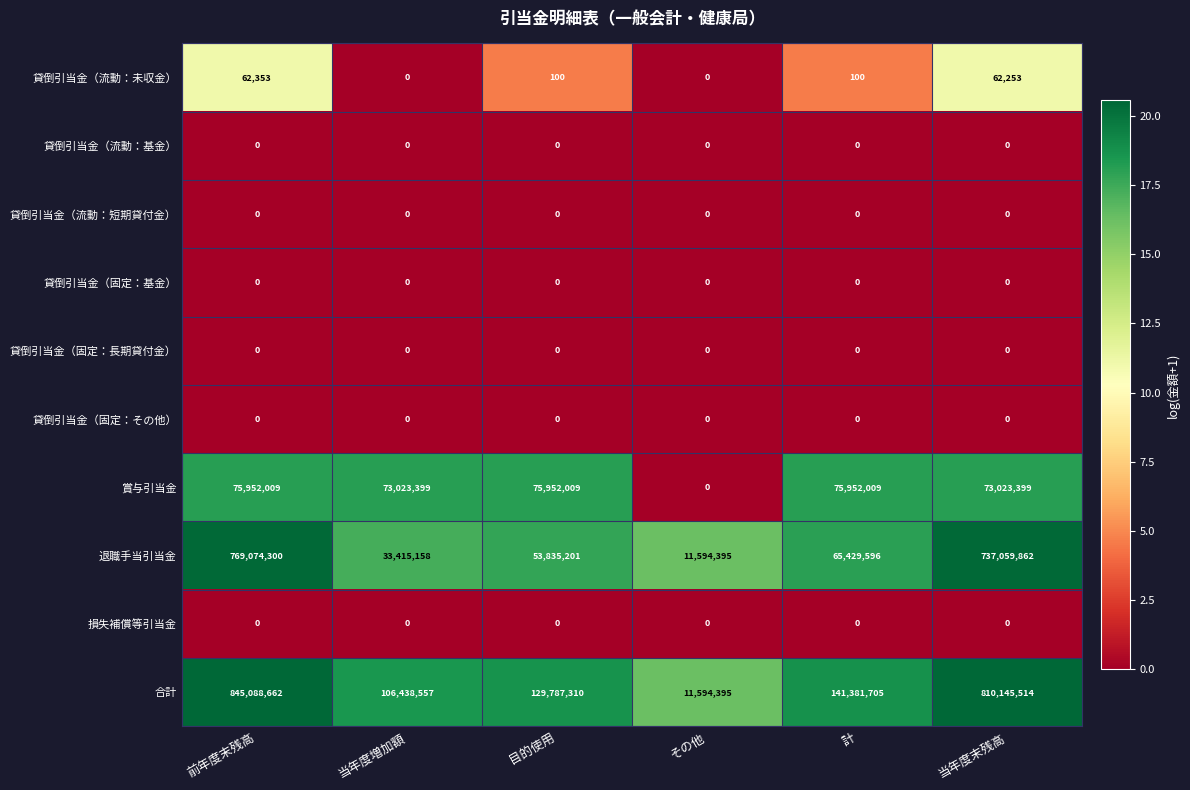

Which series has the widest spread of values?

合計